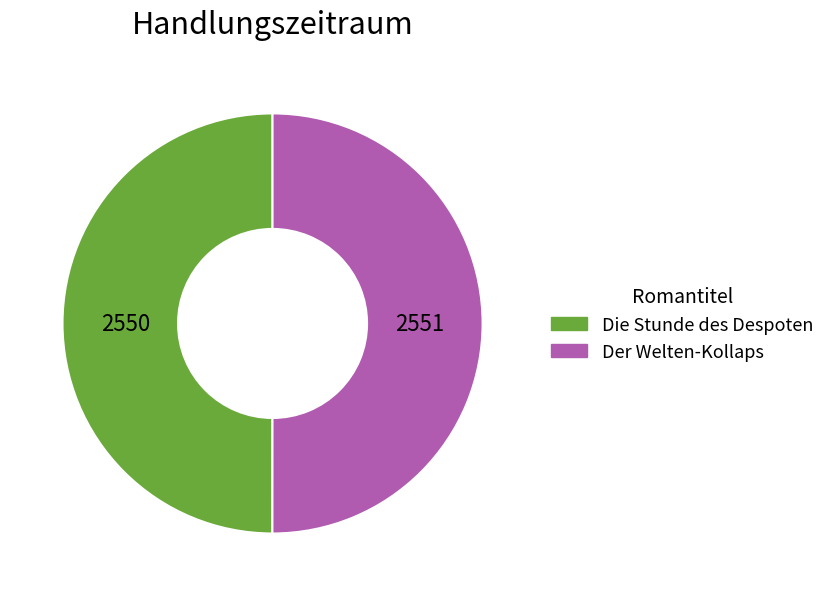

Count the number of slices in the pie.

2